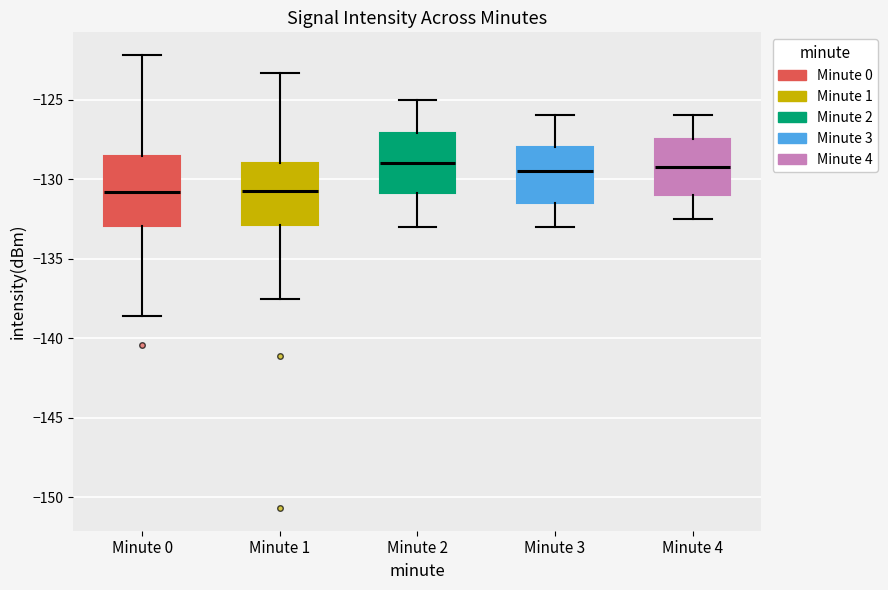

Reading left to right, transcribe this box plot: for each box, give where its median line is, the range the box spans, and where its two whiskers end, as read against the y-axis. The values are not printed on the chart, so give them approximately, as read against the axis.

Minute 0: median -131.0, box -133.0 to -128.5, whiskers -138.5 to -122.0
Minute 1: median -130.5, box -133.0 to -129.0, whiskers -137.5 to -123.5
Minute 2: median -129.0, box -131.0 to -127.0, whiskers -133.0 to -125.0
Minute 3: median -129.5, box -131.5 to -128.0, whiskers -133.0 to -126.0
Minute 4: median -129.0, box -131.0 to -127.5, whiskers -132.5 to -126.0